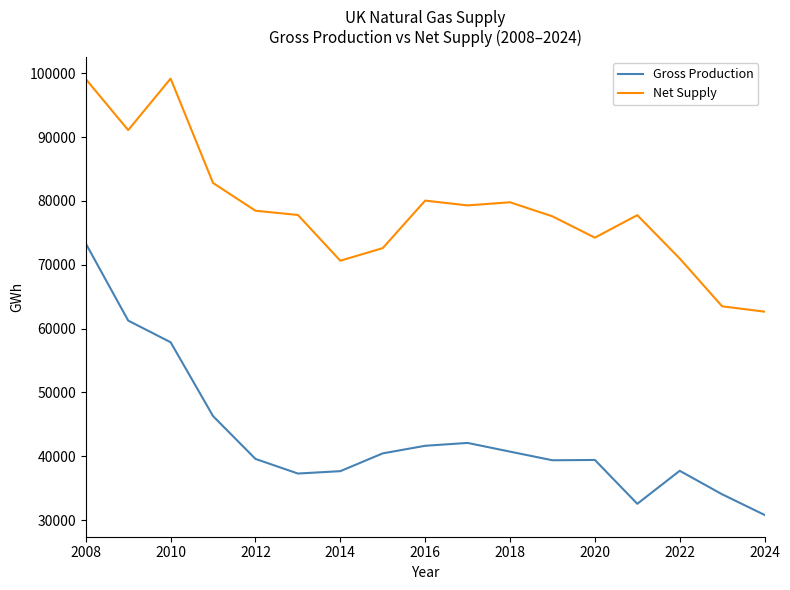

Rank the series by their average value, from highest to lowest.

Net Supply, Gross Production